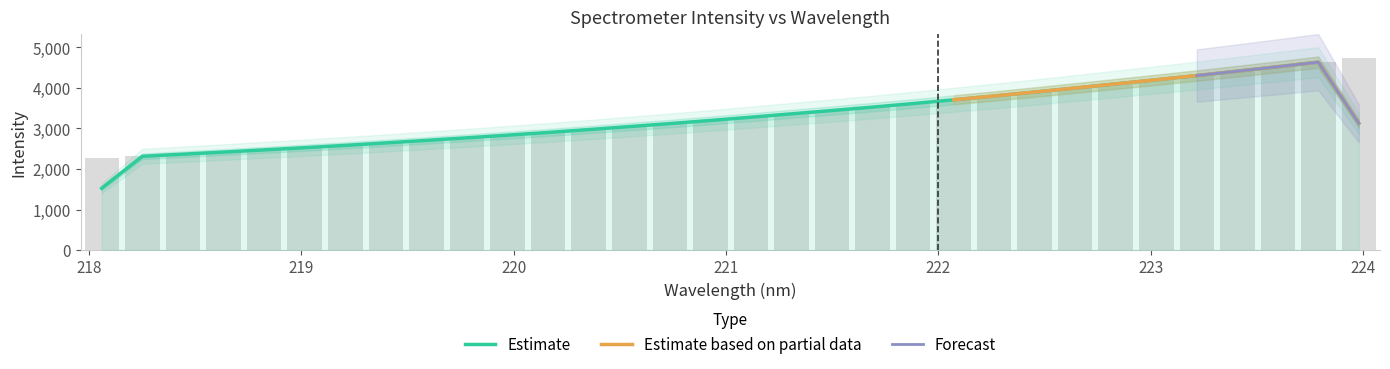

The chart shows a value of 3614.4 at 221.8812. True or false?

True